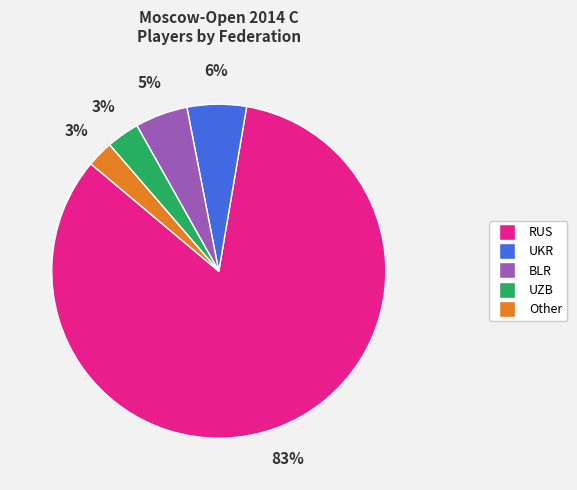

To the nearest percent, what is the average slice percentage?

20%